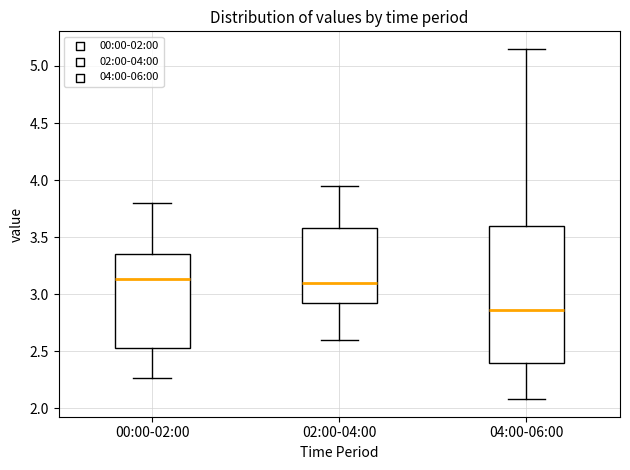

Where is the upper edge of the box for 02:00-04:00 on the y-axis? The values are not printed on the chart, so give them approximately, as read against the axis.

3.60